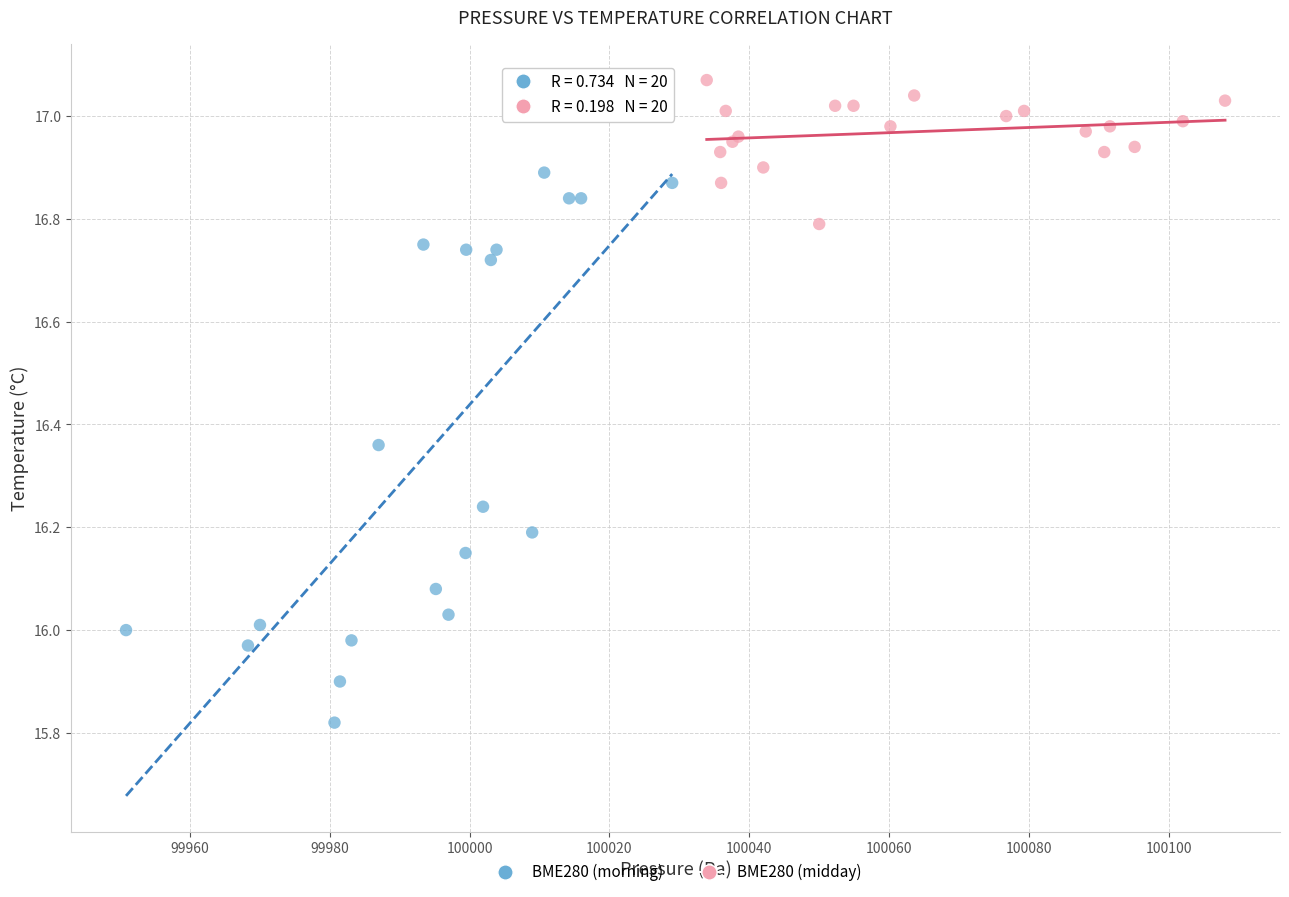

What are all the series names shown in the legend?

BME280 (morning), BME280 (midday)